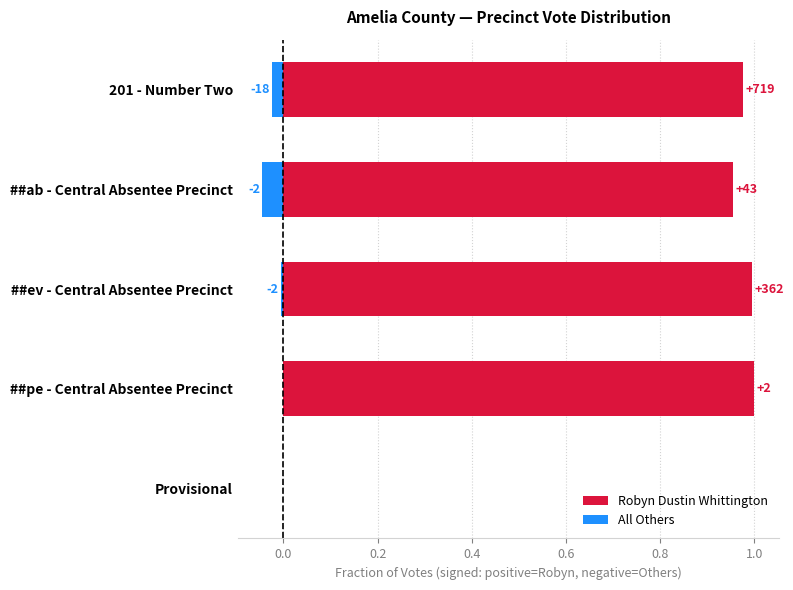

The value of Robyn Dustin Whittington at Provisional is 0.0. True or false?

True